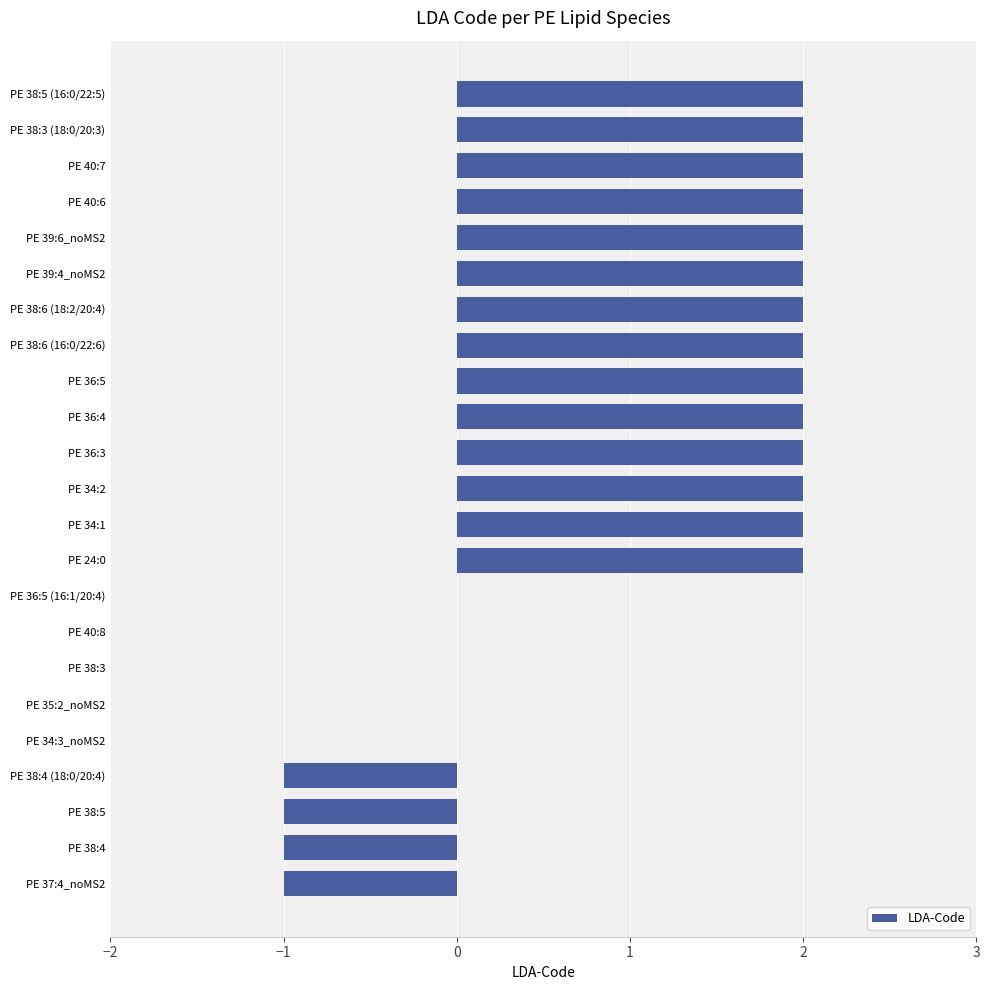

Approximately how many times larger is the value at PE 38:3 (18:0/20:3) compared to PE 38:6 (16:0/22:6)?

1.0